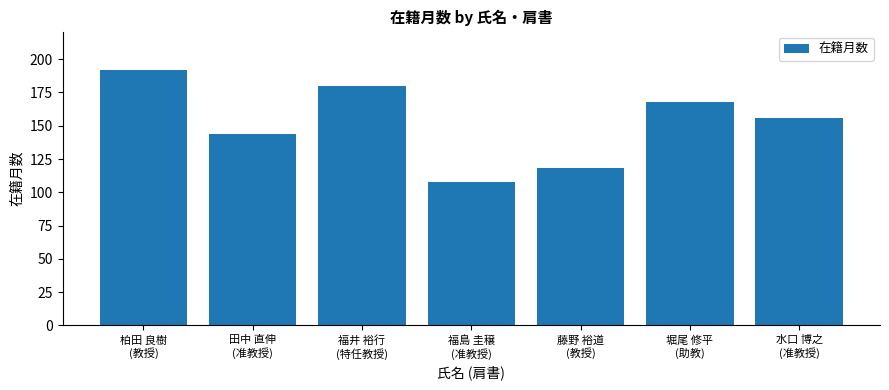

Reading left to right, list all the values displayed in this chart.

柏田 良樹
(教授)=192	田中 直伸
(准教授)=144	福井 裕行
(特任教授)=180	福島 圭穣
(准教授)=108	藤野 裕道
(教授)=118	堀尾 修平
(助教)=168	水口 博之
(准教授)=156